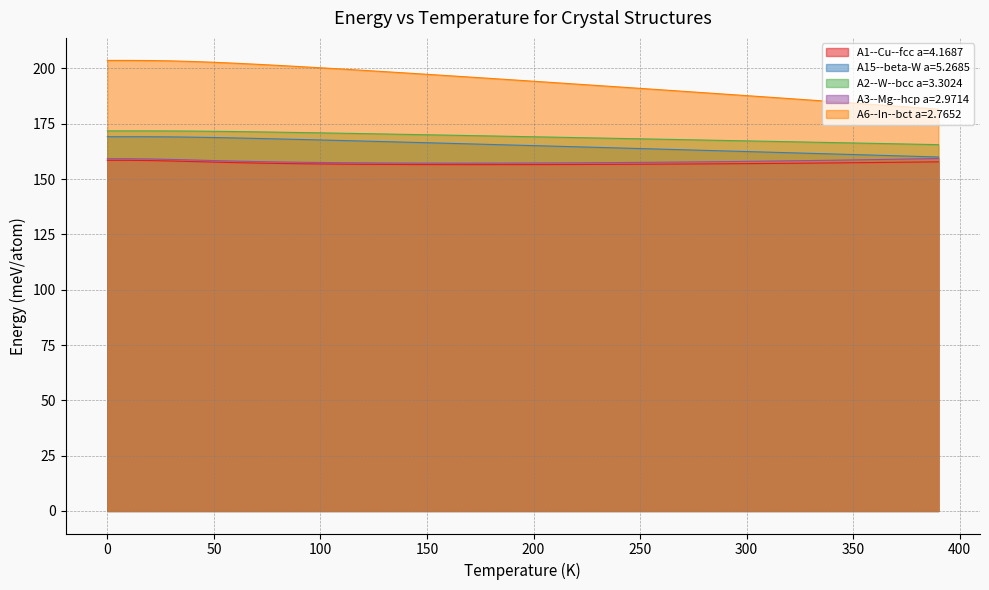

True or false: A15--beta-W a=5.2685 and A2--W--bcc a=3.3024 cross at least once.

False